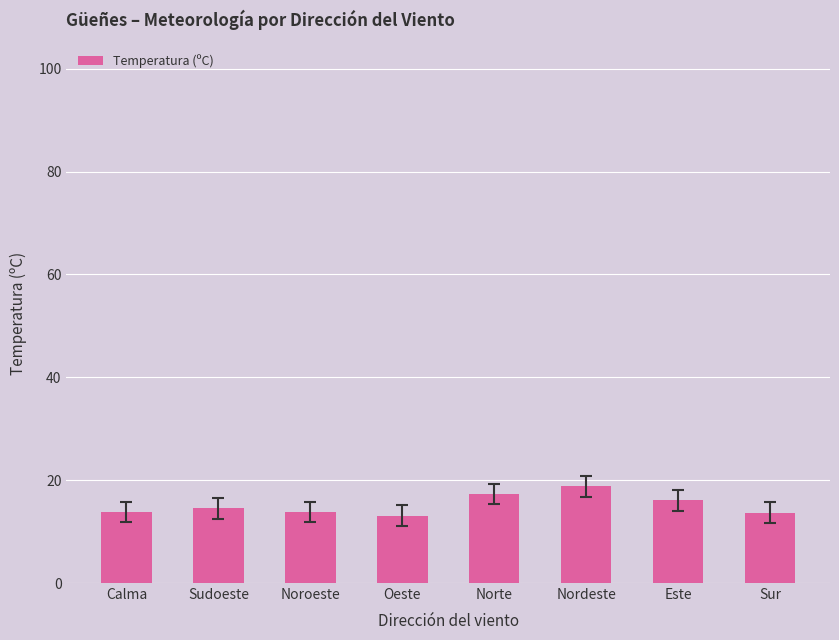

How many categories are shown in the chart?

8